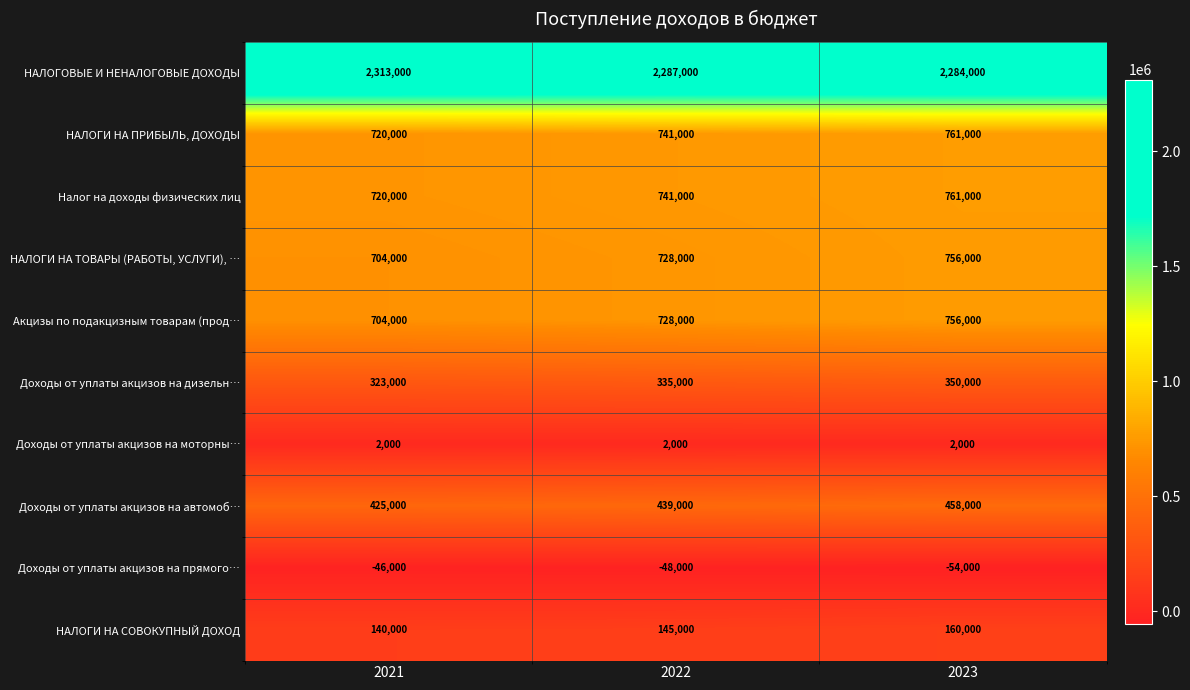

Reading left to right, list all the values displayed in this chart.

НАЛОГОВЫЕ И НЕНАЛОГОВЫЕ ДОХОДЫ: 2021=2313000	2022=2287000	2023=2284000
НАЛОГИ НА ПРИБЫЛЬ, ДОХОДЫ: 2021=720000	2022=741000	2023=761000
Налог на доходы физических лиц: 2021=720000	2022=741000	2023=761000
НАЛОГИ НА ТОВАРЫ (РАБОТЫ, УСЛУГИ), …: 2021=704000	2022=728000	2023=756000
Акцизы по подакцизным товарам (прод…: 2021=704000	2022=728000	2023=756000
Доходы от уплаты акцизов на дизельн…: 2021=323000	2022=335000	2023=350000
Доходы от уплаты акцизов на моторны…: 2021=2000	2022=2000	2023=2000
Доходы от уплаты акцизов на автомоб…: 2021=425000	2022=439000	2023=458000
Доходы от уплаты акцизов на прямого…: 2021=-46000	2022=-48000	2023=-54000
НАЛОГИ НА СОВОКУПНЫЙ ДОХОД: 2021=140000	2022=145000	2023=160000